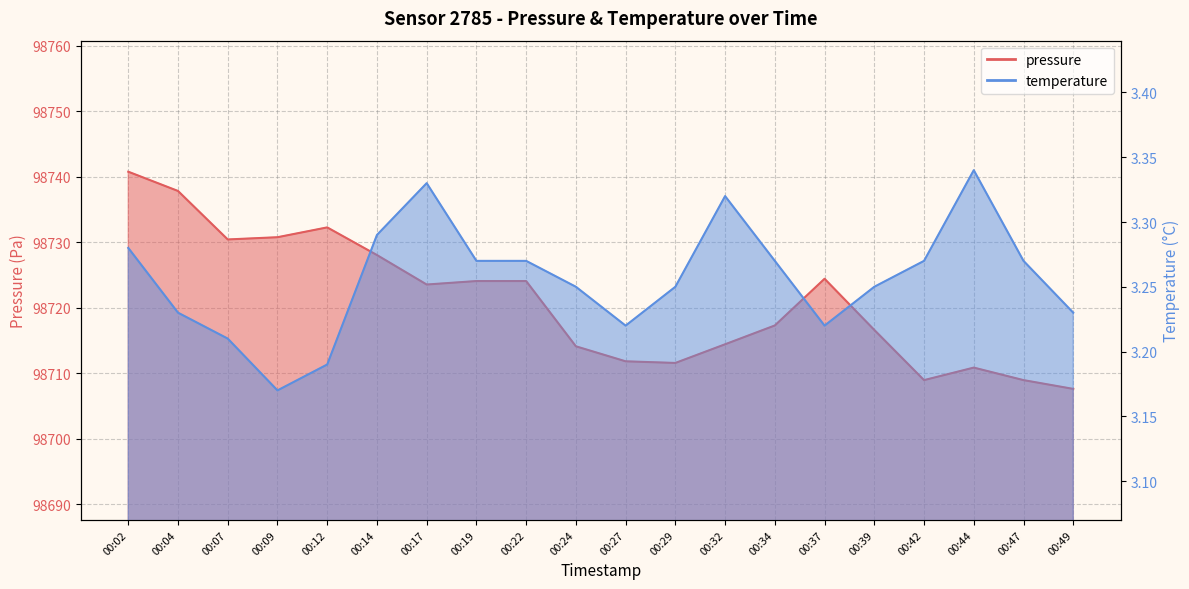

Which category has the lowest value across all series?

00:09